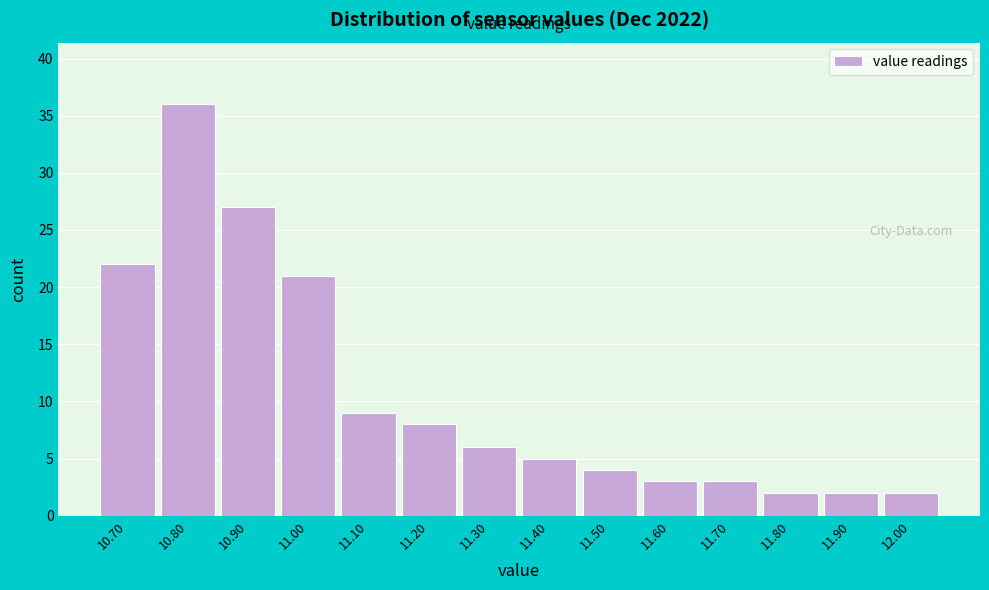

What is the height of the bar covering 11.75 to 11.85 on the x-axis? The values are not printed on the chart, so give them approximately, as read against the axis.

2